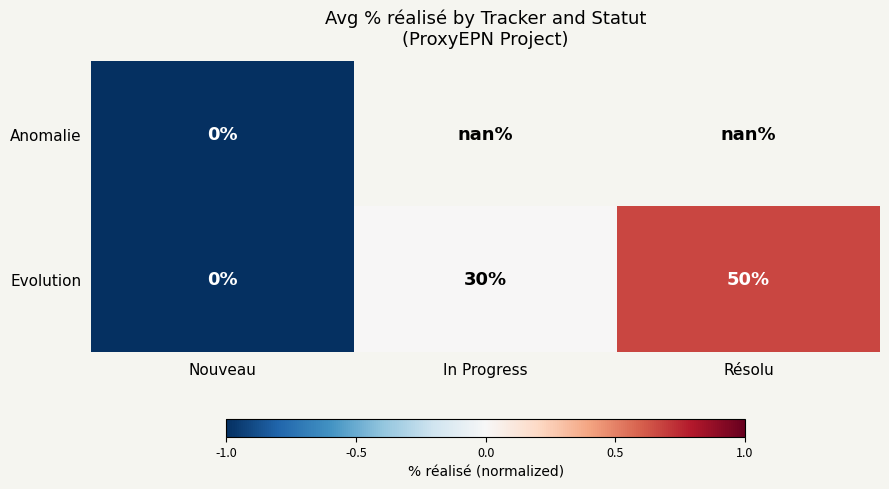

At which label is Evolution closest to 25?

In Progress